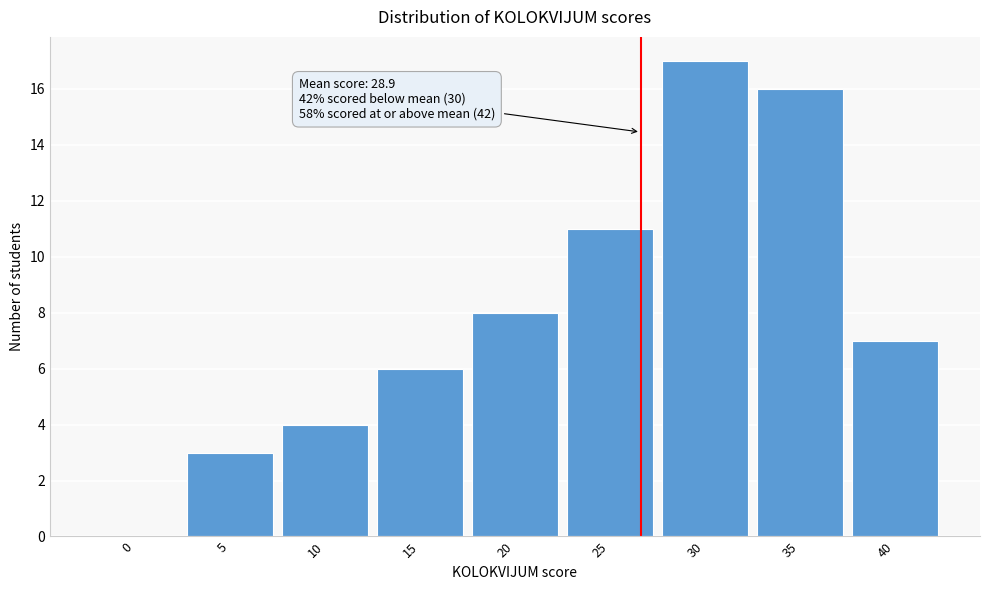

Reading left to right, extract all data points from this chart.

0=0	5=3	10=4	15=6	20=8	25=11	30=17	35=16	40=7